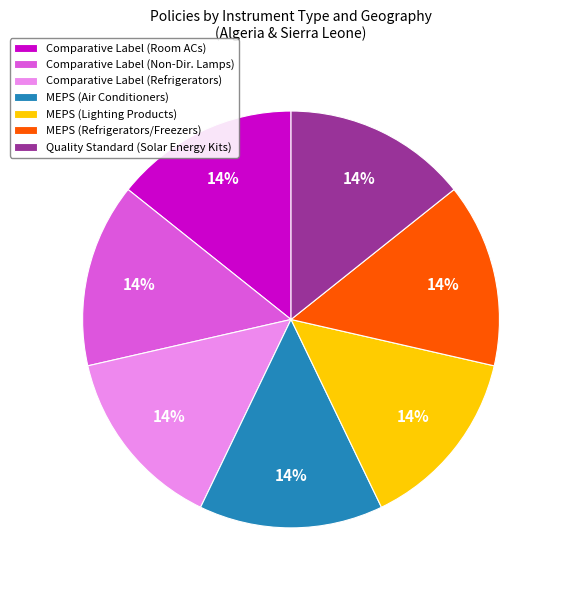

To the nearest percent, what percentage of the pie is Comparative Label (Room ACs)?

14%